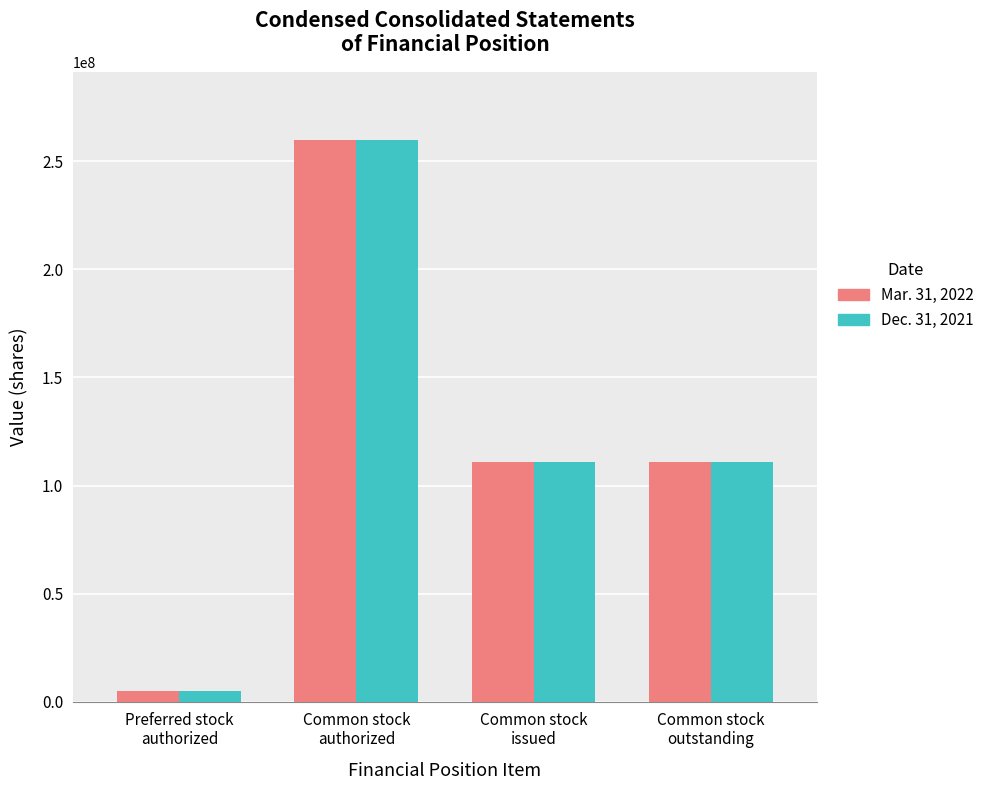

How many series are shown in this chart?

2